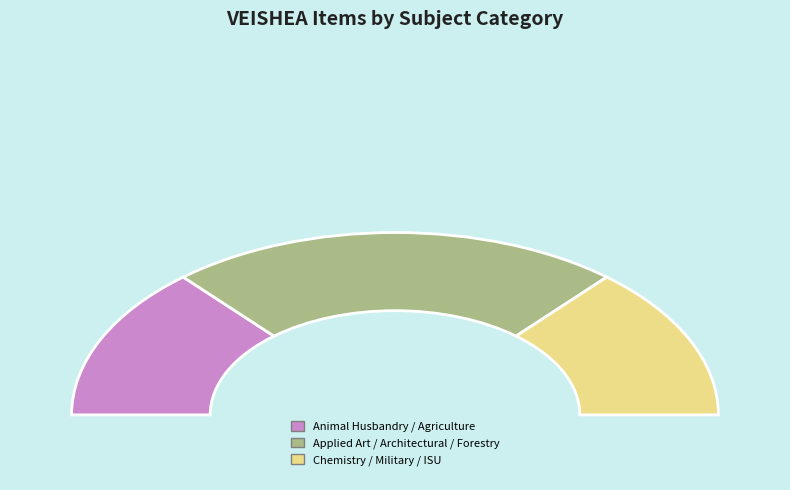

To the nearest percent, what is the combined percentage of Iowa State University and Military Science?

20%